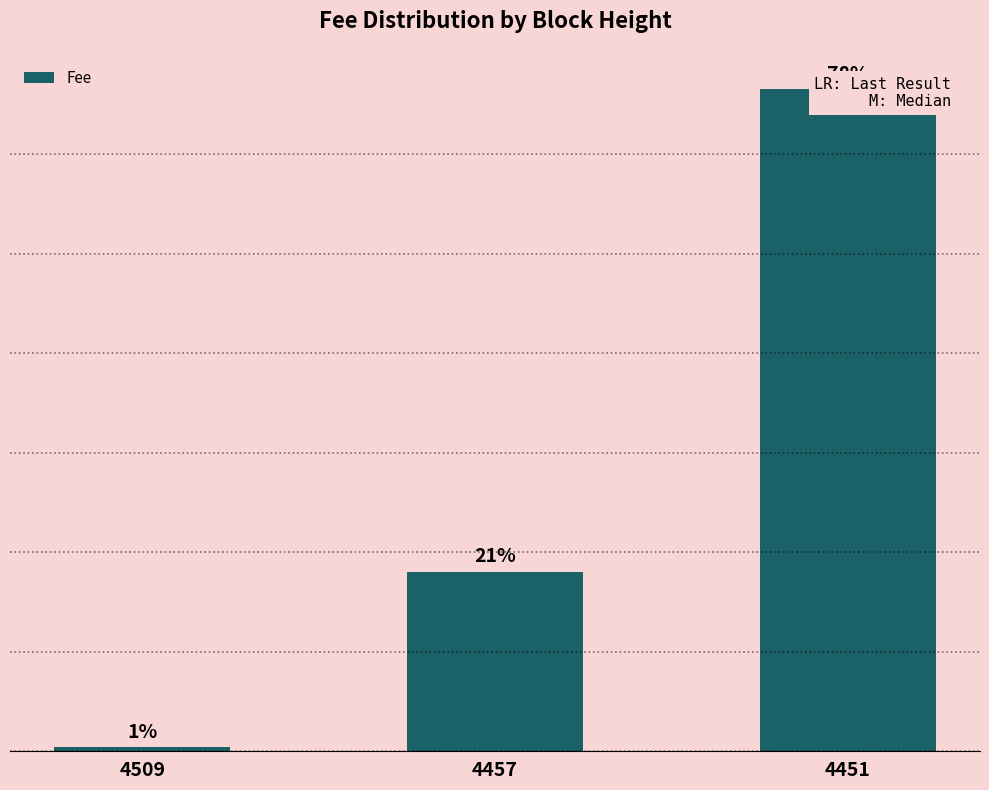

The chart shows a value of 0.1 at 4509. True or false?

False